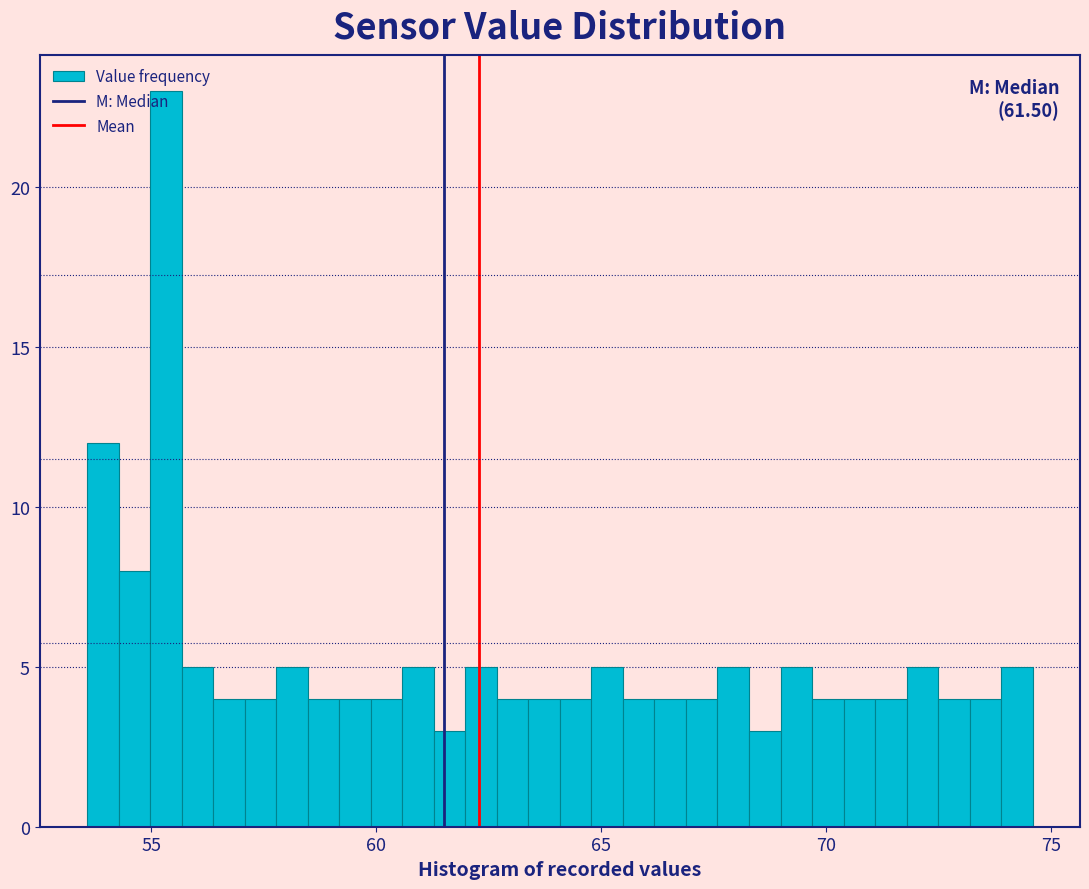

Around what value on the x-axis is the tallest bar? Give the approximate position of its centre, as read against the axis.

55.5